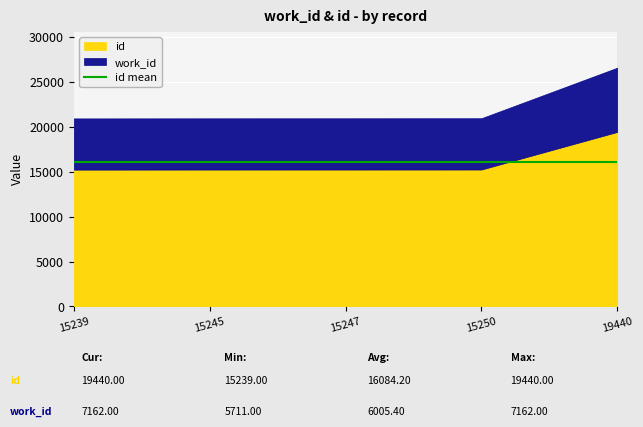

Where is work_id nearest to the value 6436?

15250